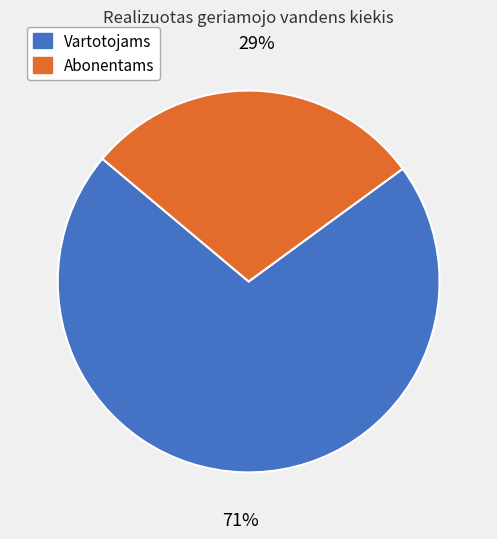

To the nearest percent, what is the difference between the largest and smallest slice percentages?

42%